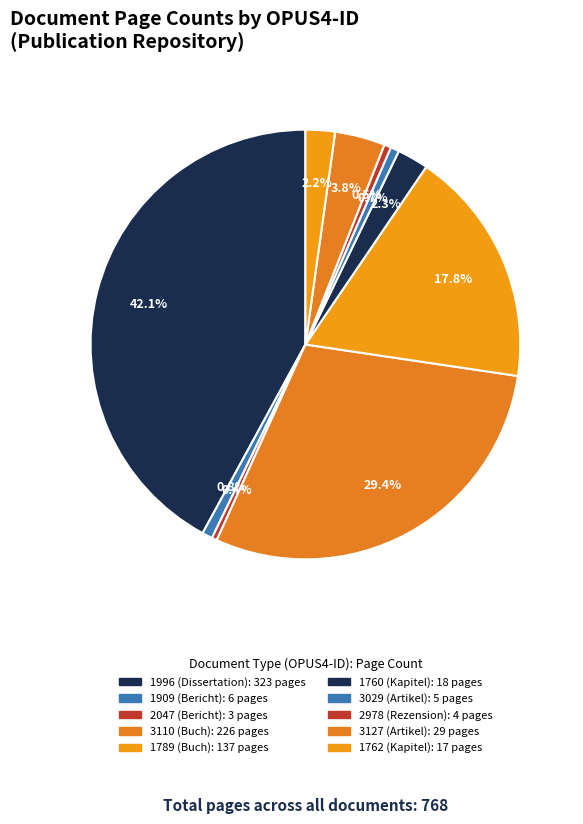

How many segments does this pie chart have?

10